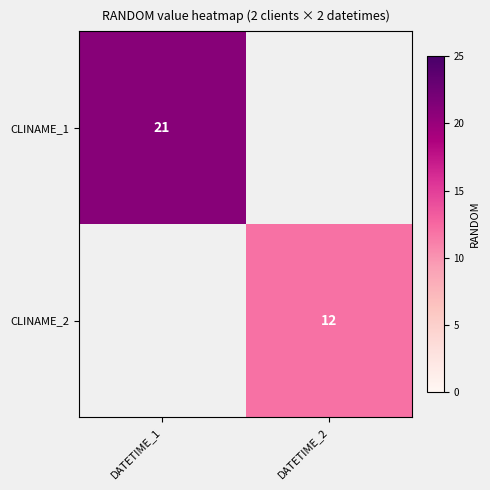

The value of CLINAME_2 at DATETIME_2 is 12. True or false?

True